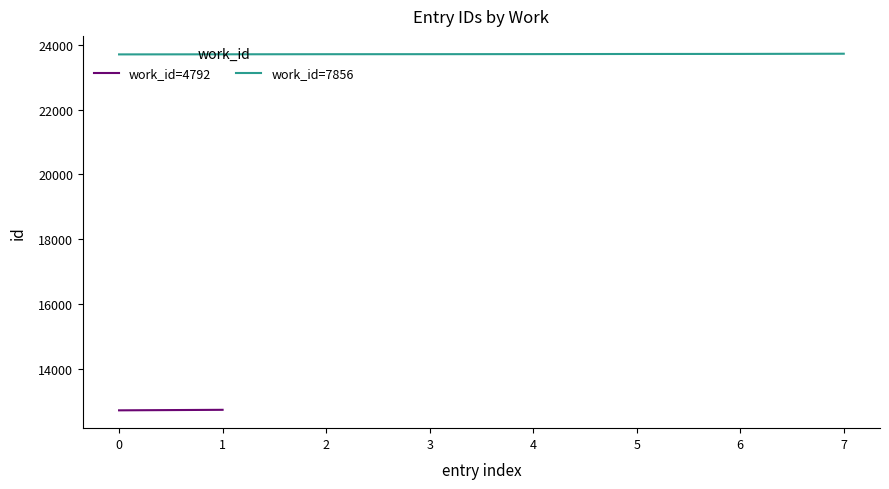

Is it true that work_id=7856 equals 31155 at 0?

False